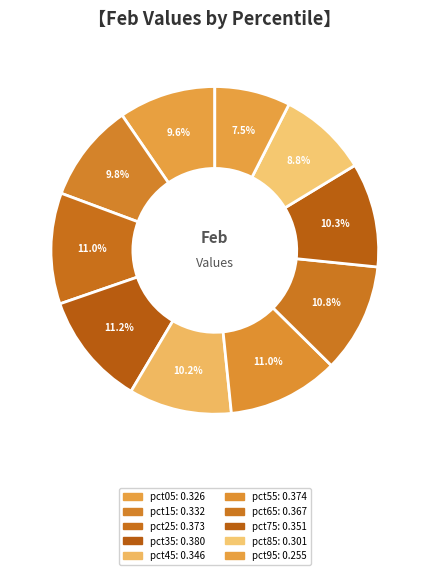

Count the number of slices in the pie.

10